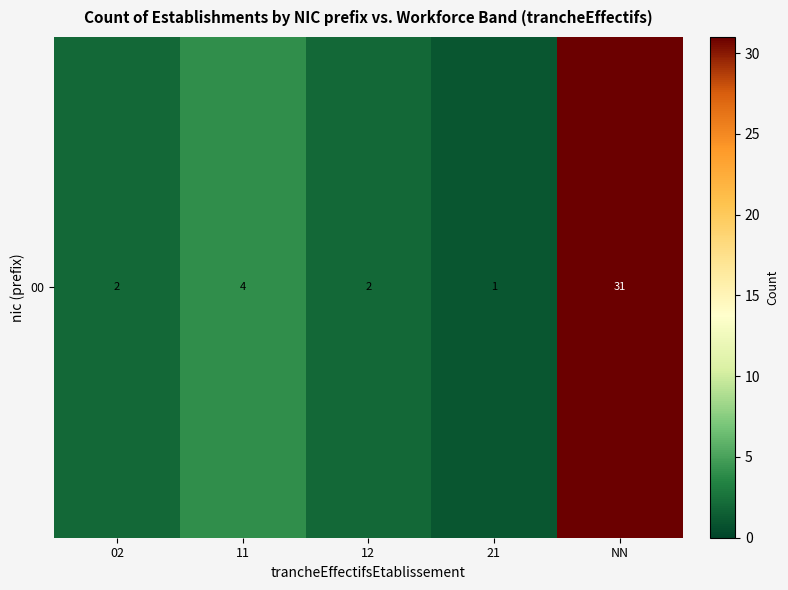

What is the ratio of the value at NN to the value at 12?

15.5